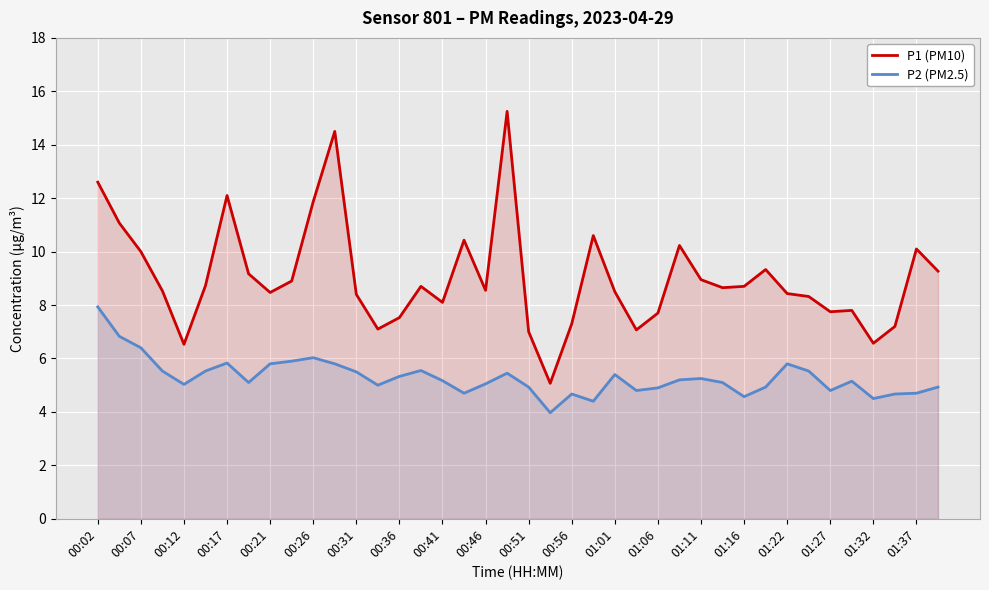

Between 01:01 and 01:27, which series saw the biggest shift?

P1 (PM10)